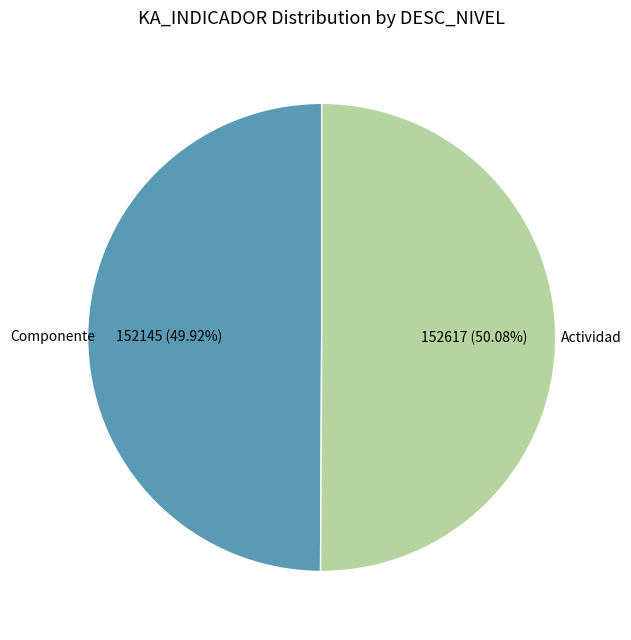

Is the sum of Componente and Actividad greater than half?

Yes